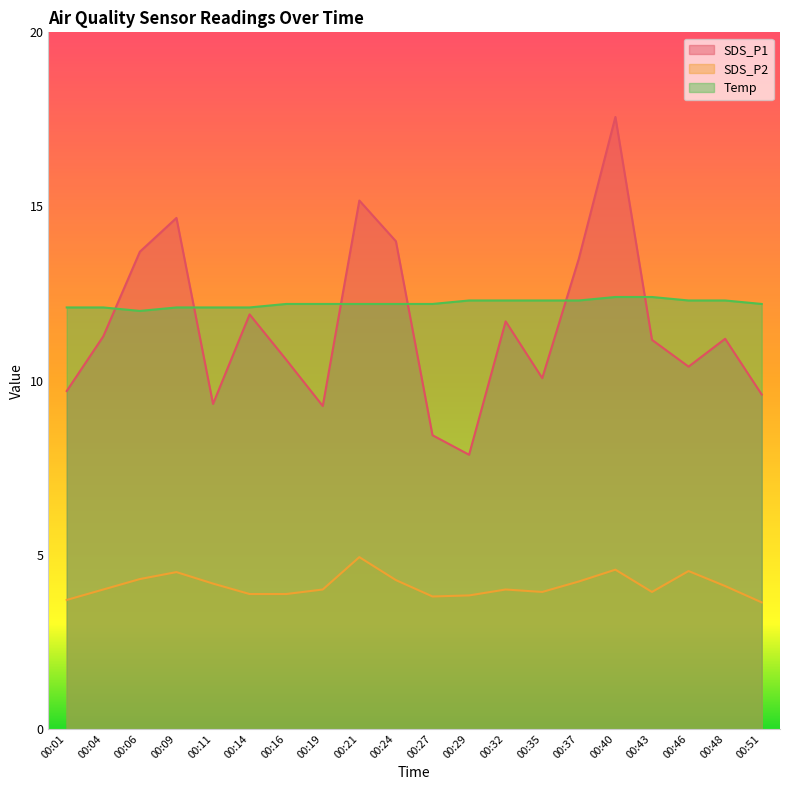

How many lines are shown in the chart?

3